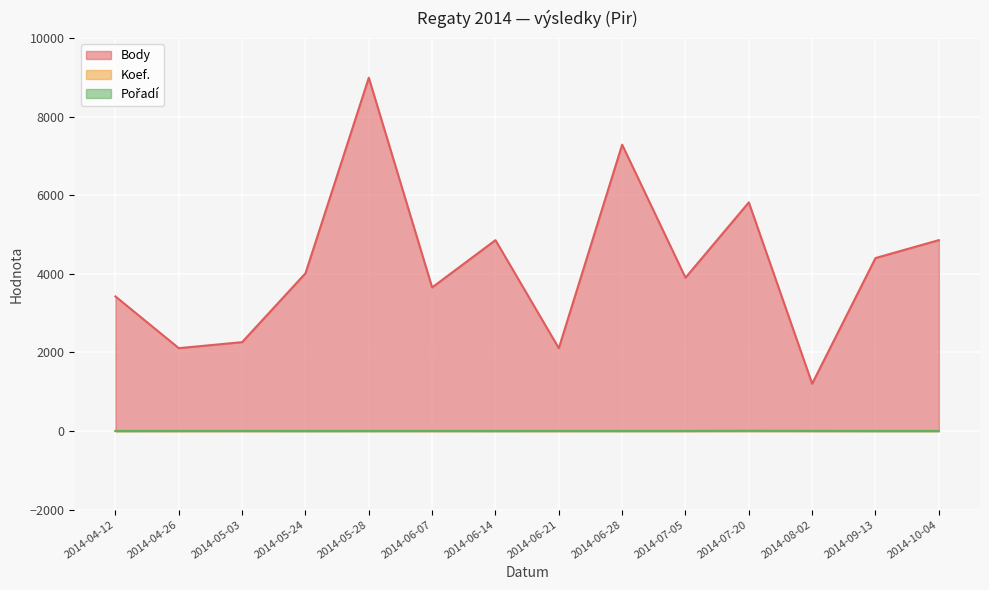

What is the difference between the highest and lowest values at 2014-06-21?

2107